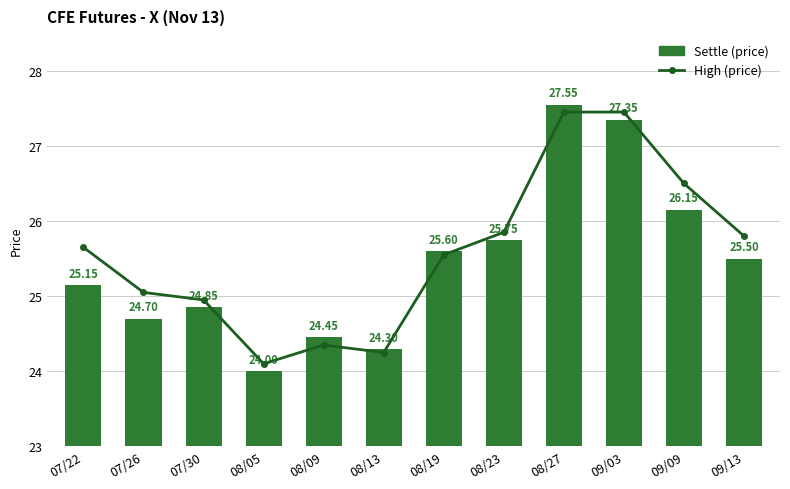

Rank the categories by High (price) value from lowest to highest.

08/05, 08/13, 08/09, 07/30, 07/26, 08/19, 07/22, 09/13, 08/23, 09/09, 08/27, 09/03